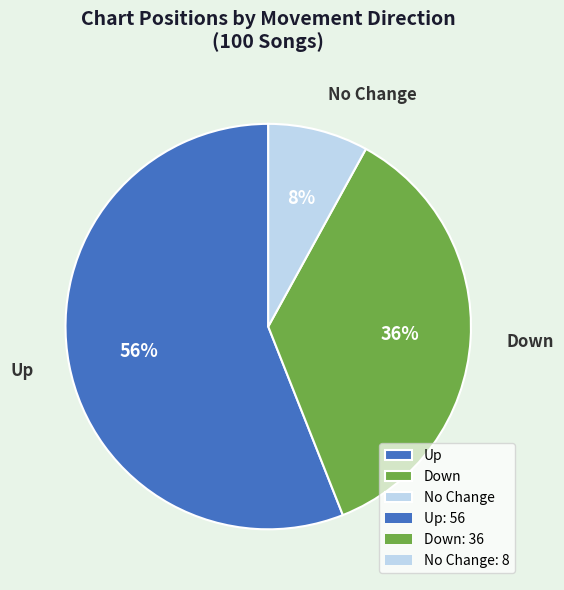

How many segments does this pie chart have?

3